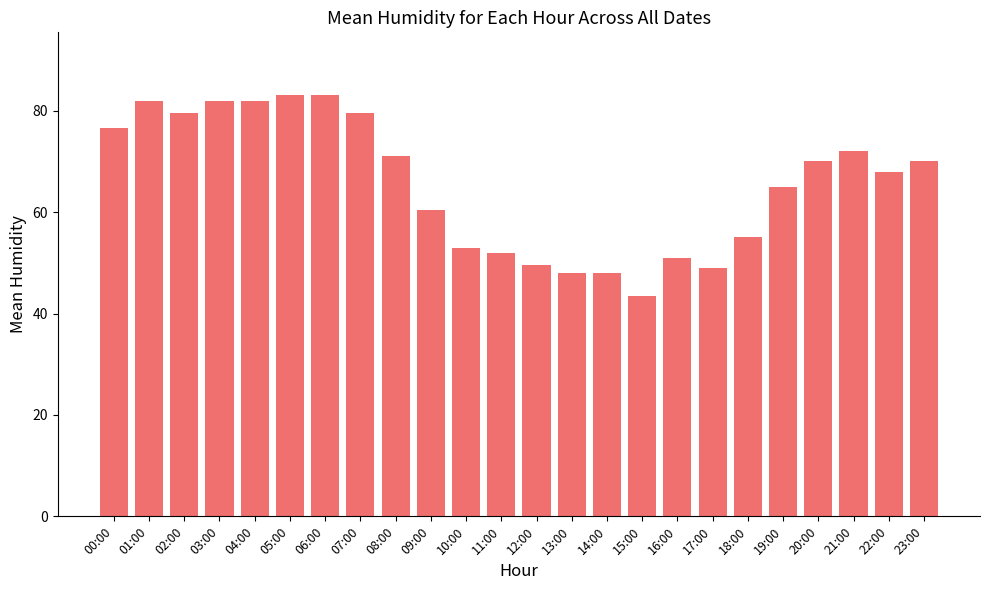

What is the approximate value at 19:00?

65.0